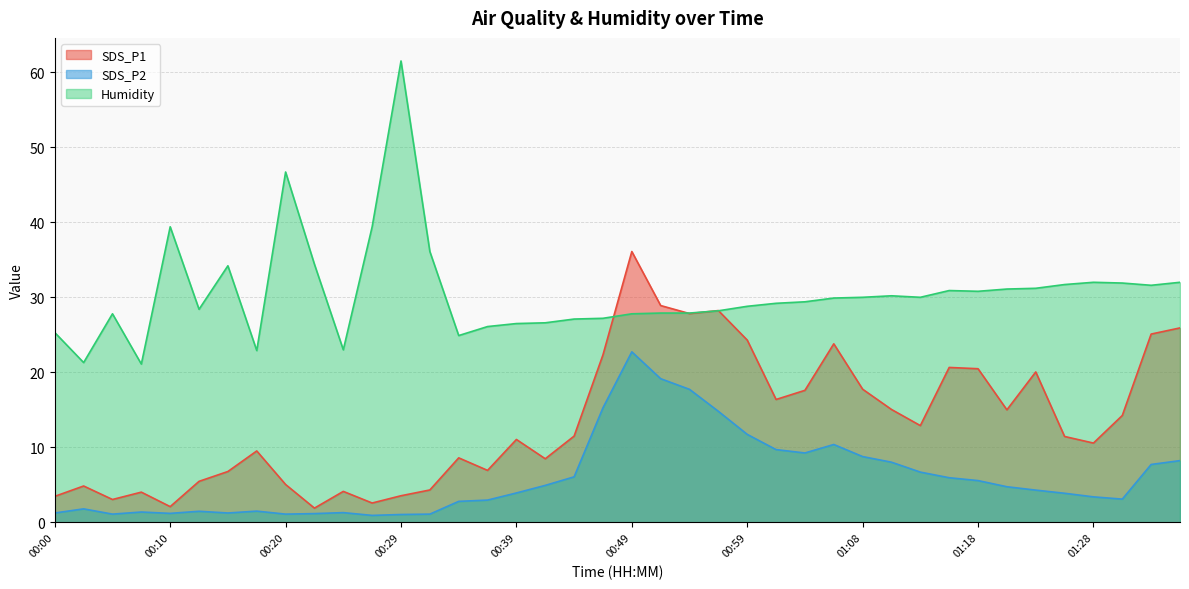

List the series in order of their peak value, lowest first.

SDS_P2, SDS_P1, Humidity